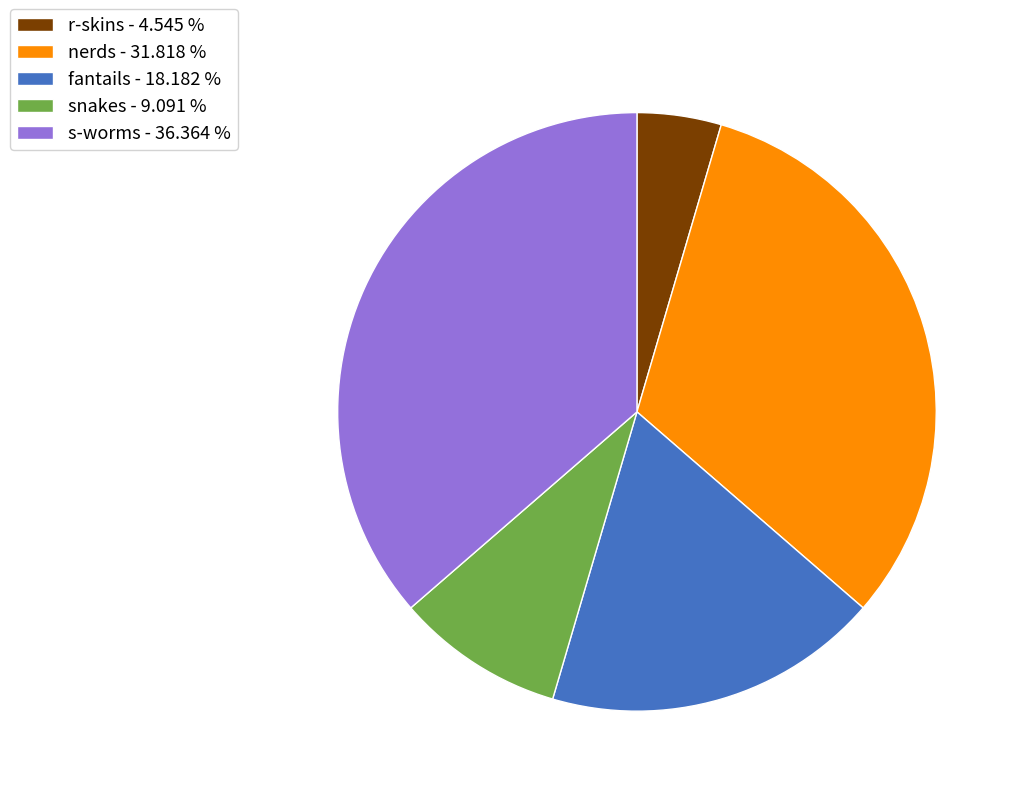

Combined, do snakes - 9.091 % and r-skins - 4.545 % account for over 50%?

No